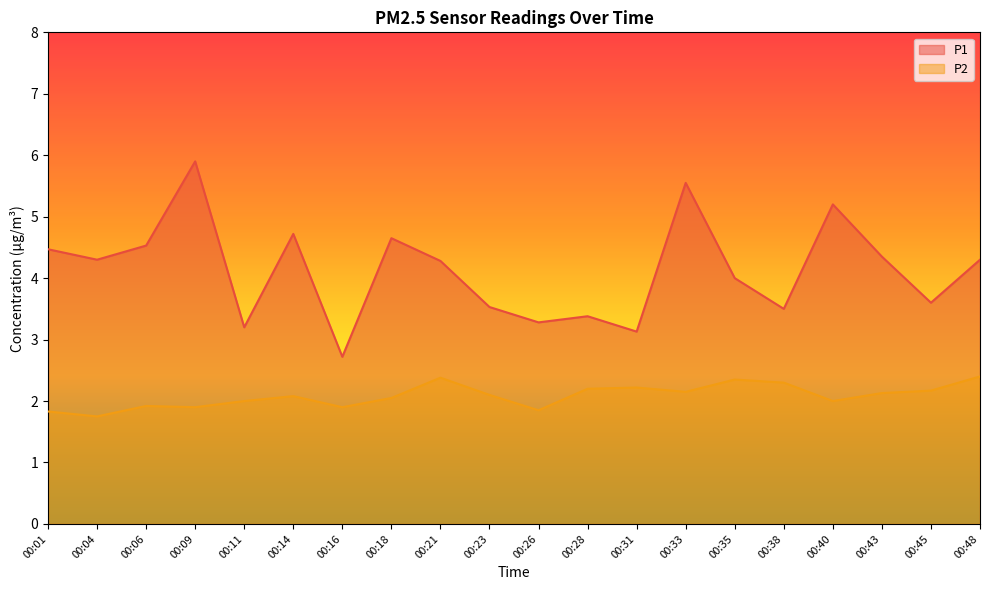

What is the average value of the P1 series?

4.1